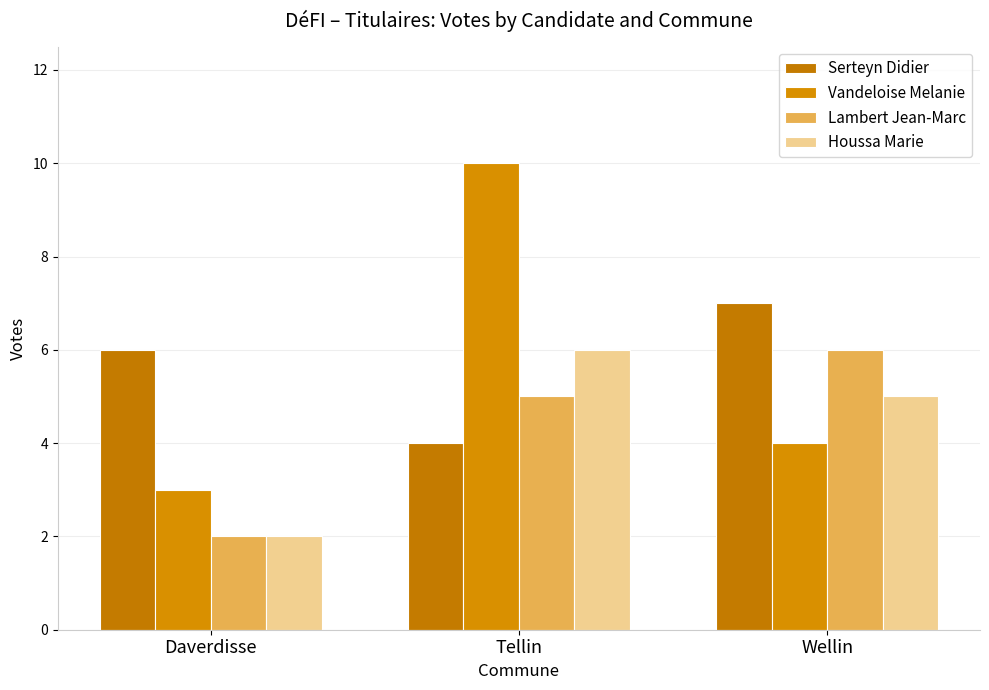

Which series has the largest total across all categories?

Serteyn Didier